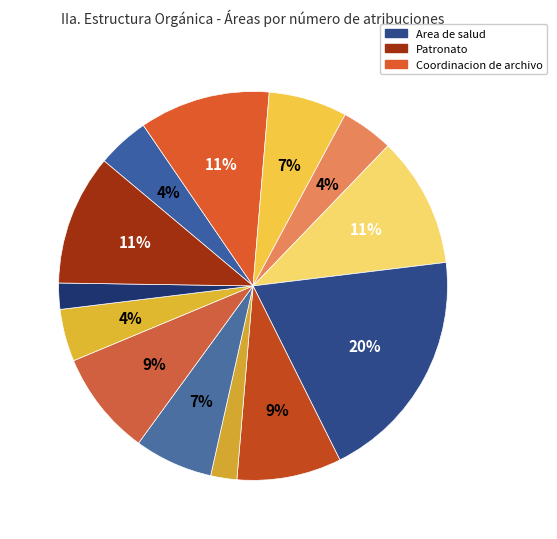

How many segments does this pie chart have?

13